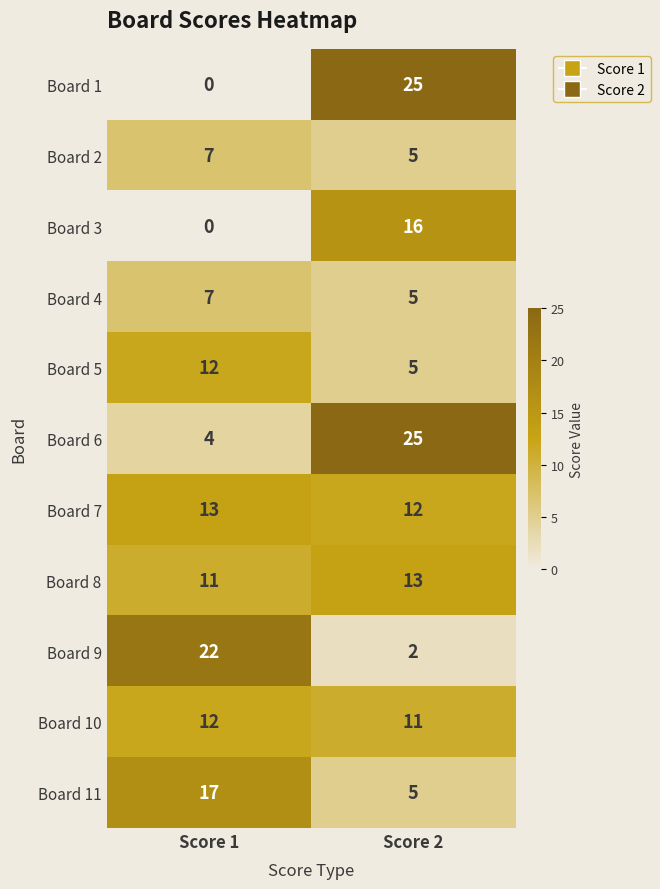

True or false: Board 5 has a value of 12 at Score 1.

True